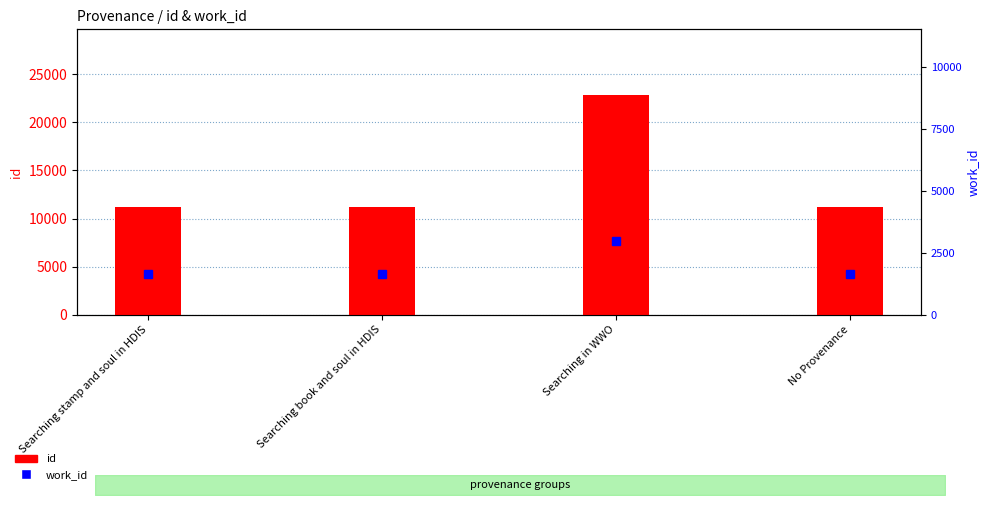

At which label is the value closest to 16996?

Searching book and soul in HDIS